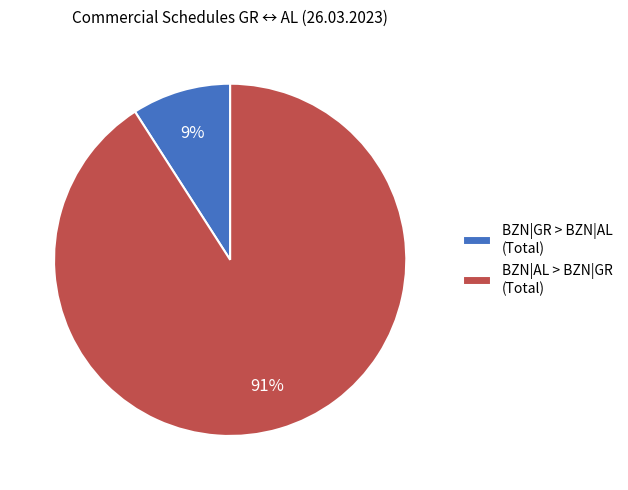

What is the smallest slice in the pie chart?

BZN|GR > BZN|AL (Total)